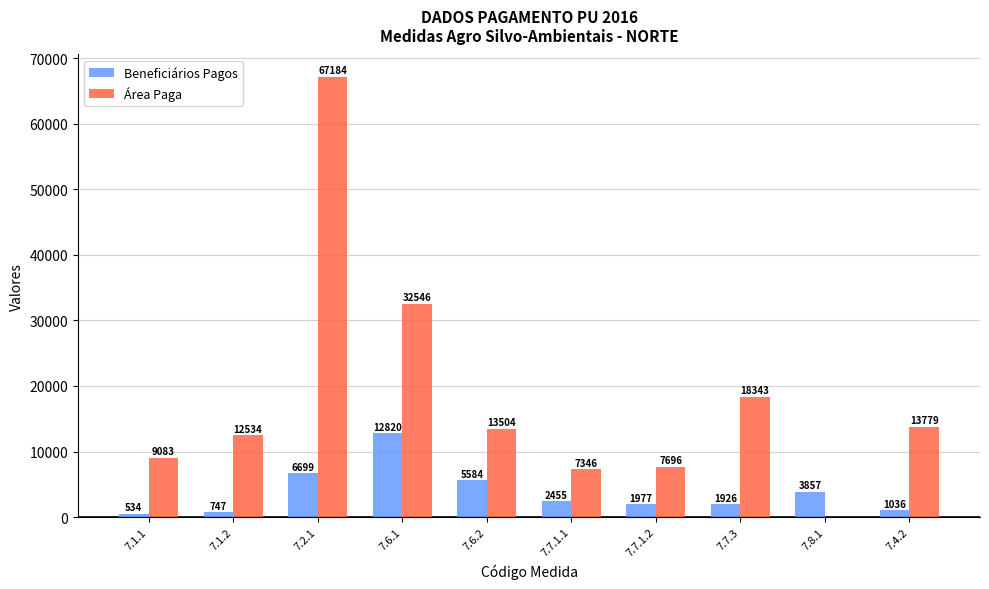

Is the value of Área Paga at 7.1.1 greater than the value of Beneficiários Pagos at 7.6.1?

No